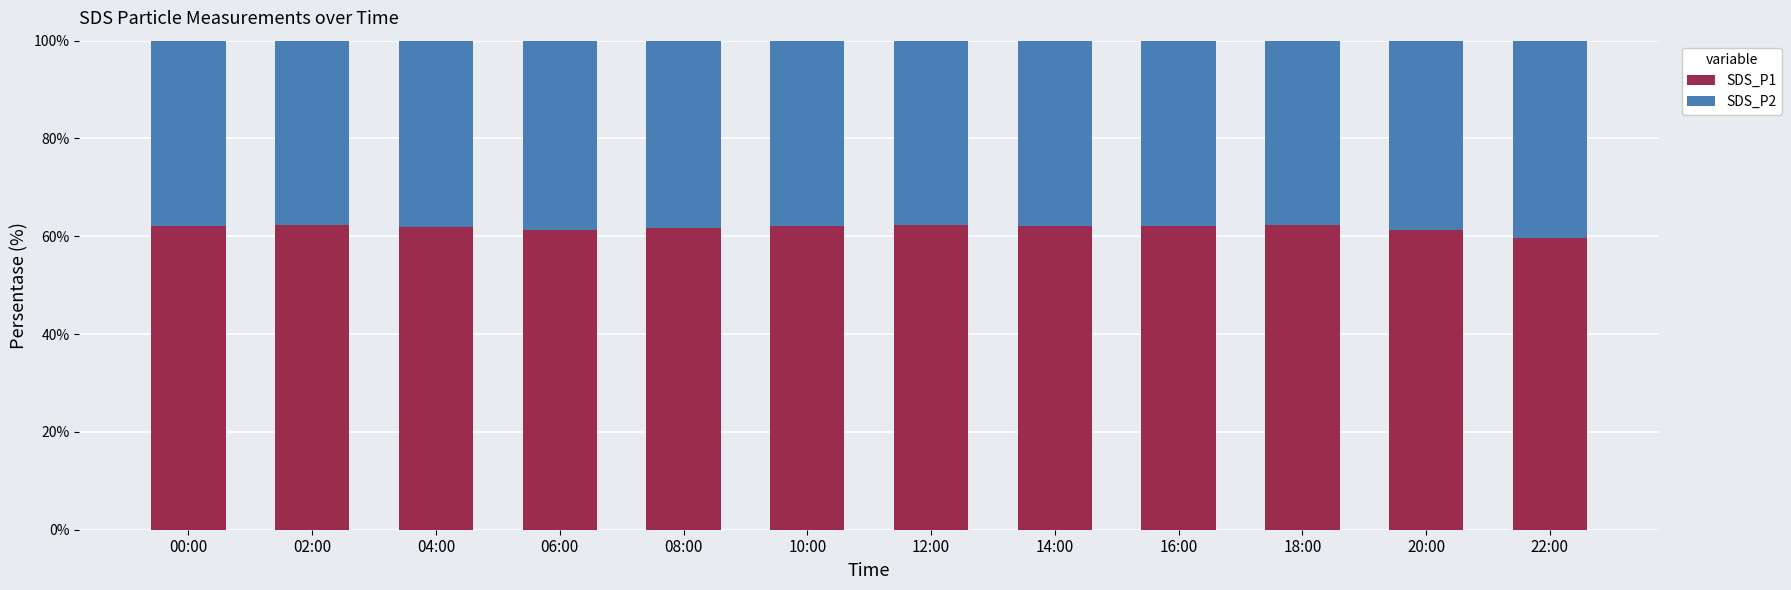

What is the total value across all series at 16:00?

100.0